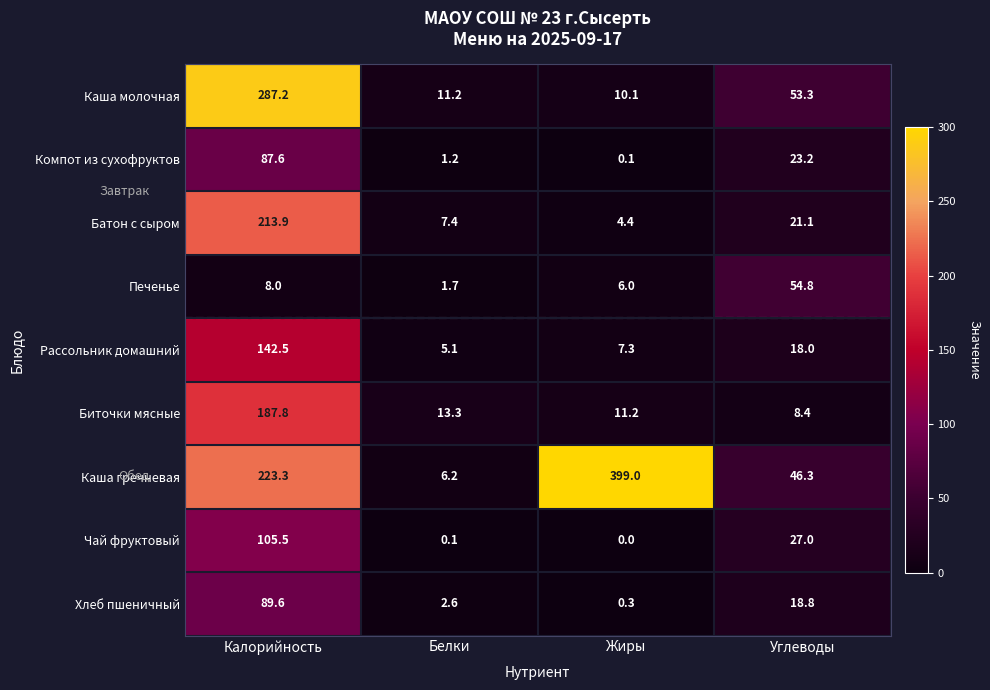

At which label does Чай фруктовый reach its peak?

Калорийность